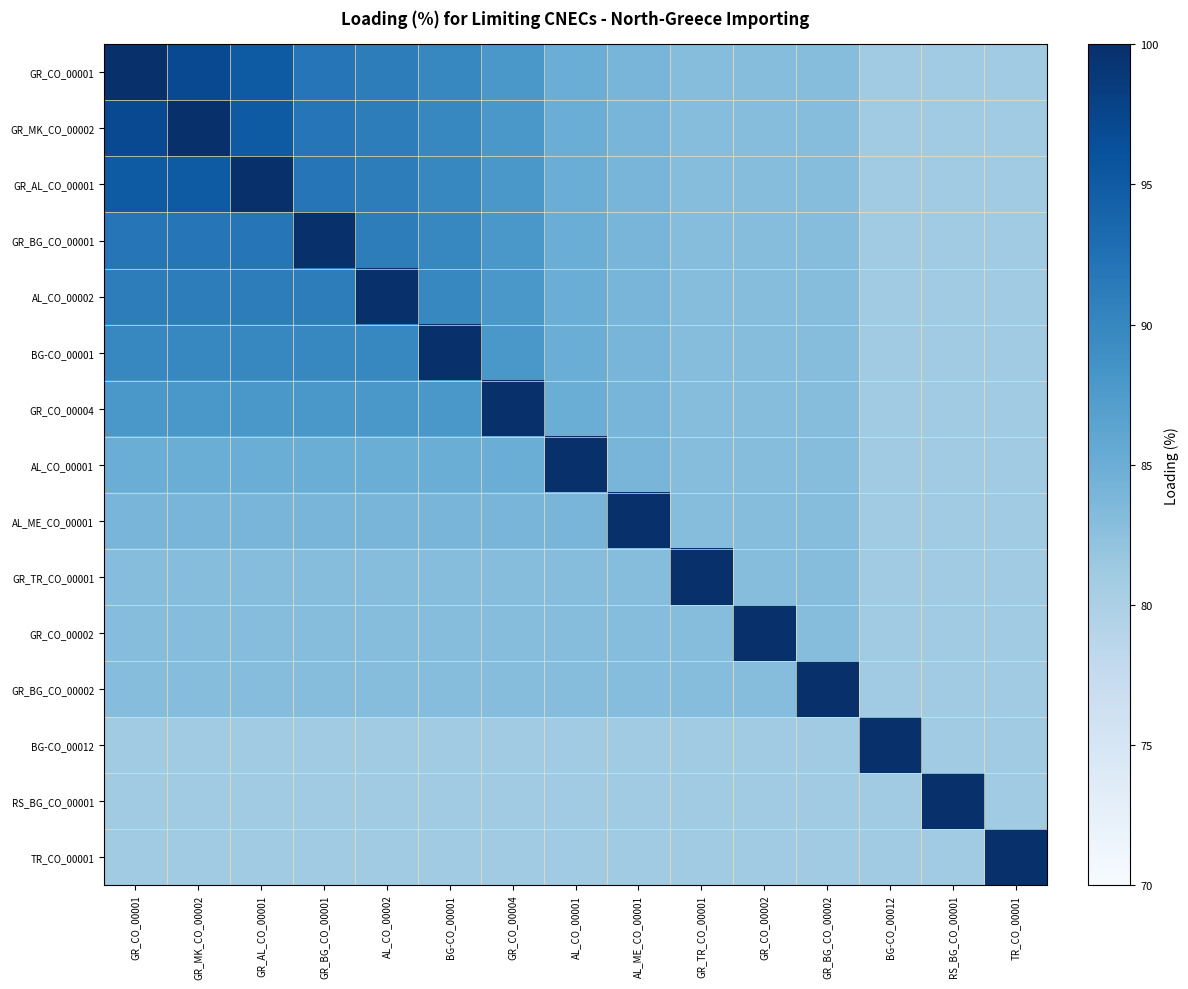

Which has a higher value, GR_CO_00002 or GR_CO_00004?

GR_CO_00004